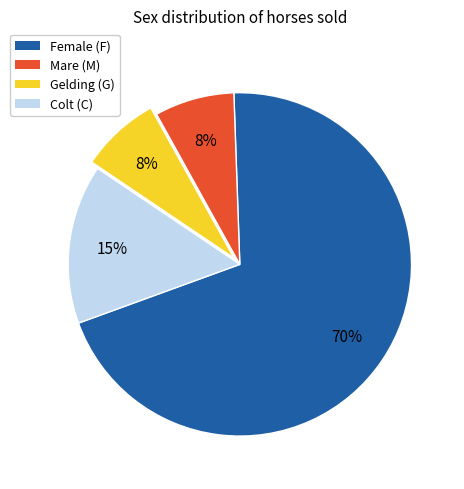

Which slice is the largest?

Female (F)